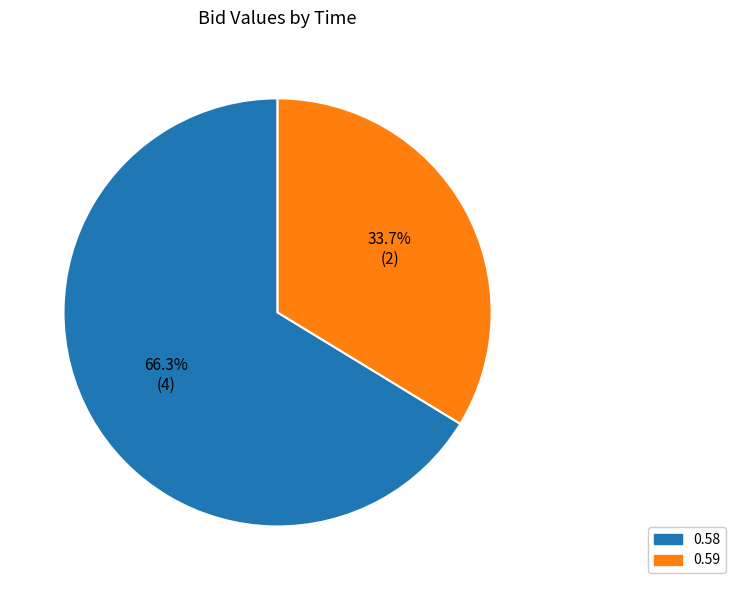

Is there a majority slice in this chart?

Yes